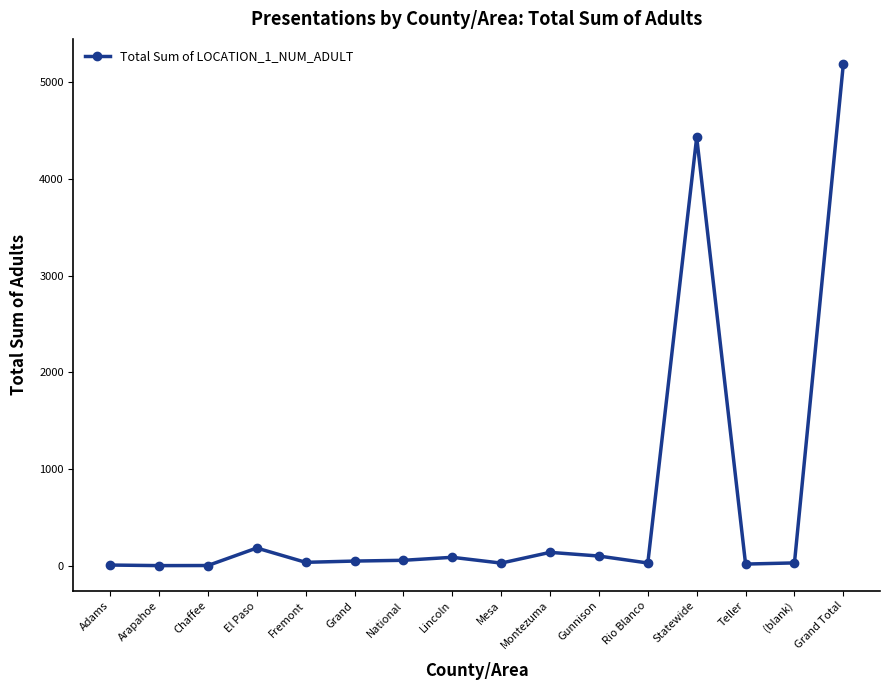

At which label does the data first exceed 48?

El Paso